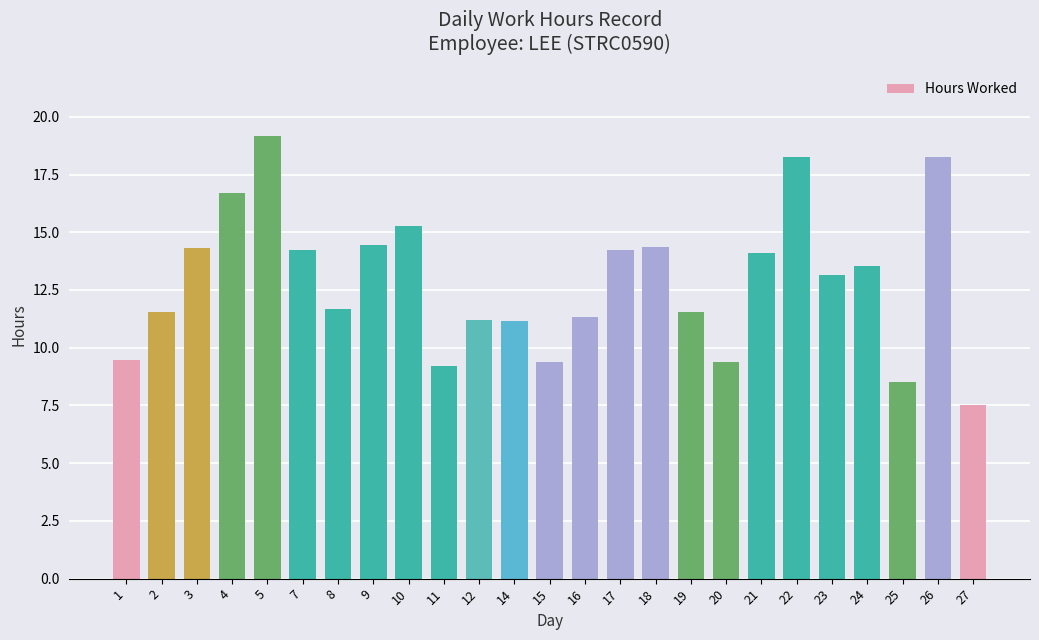

What is the difference between the values at 27 and 22?

10.7